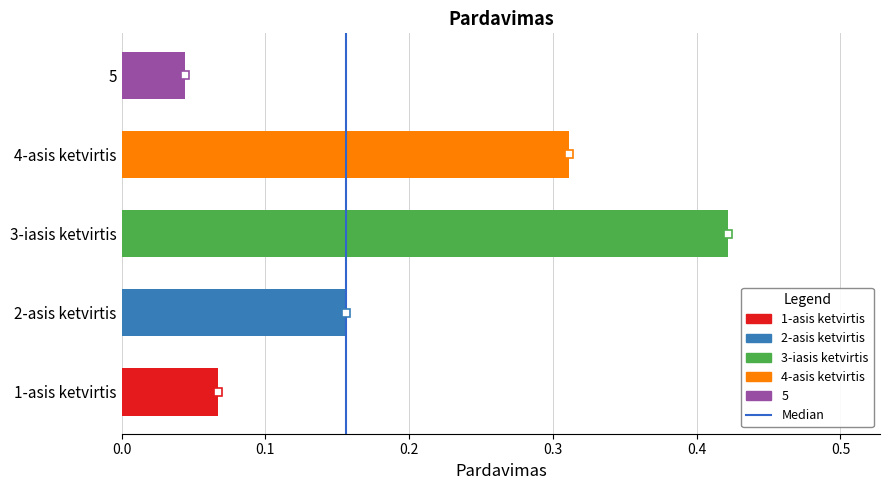

True or false: the data shows 0.0 at 2-asis ketvirtis.

False